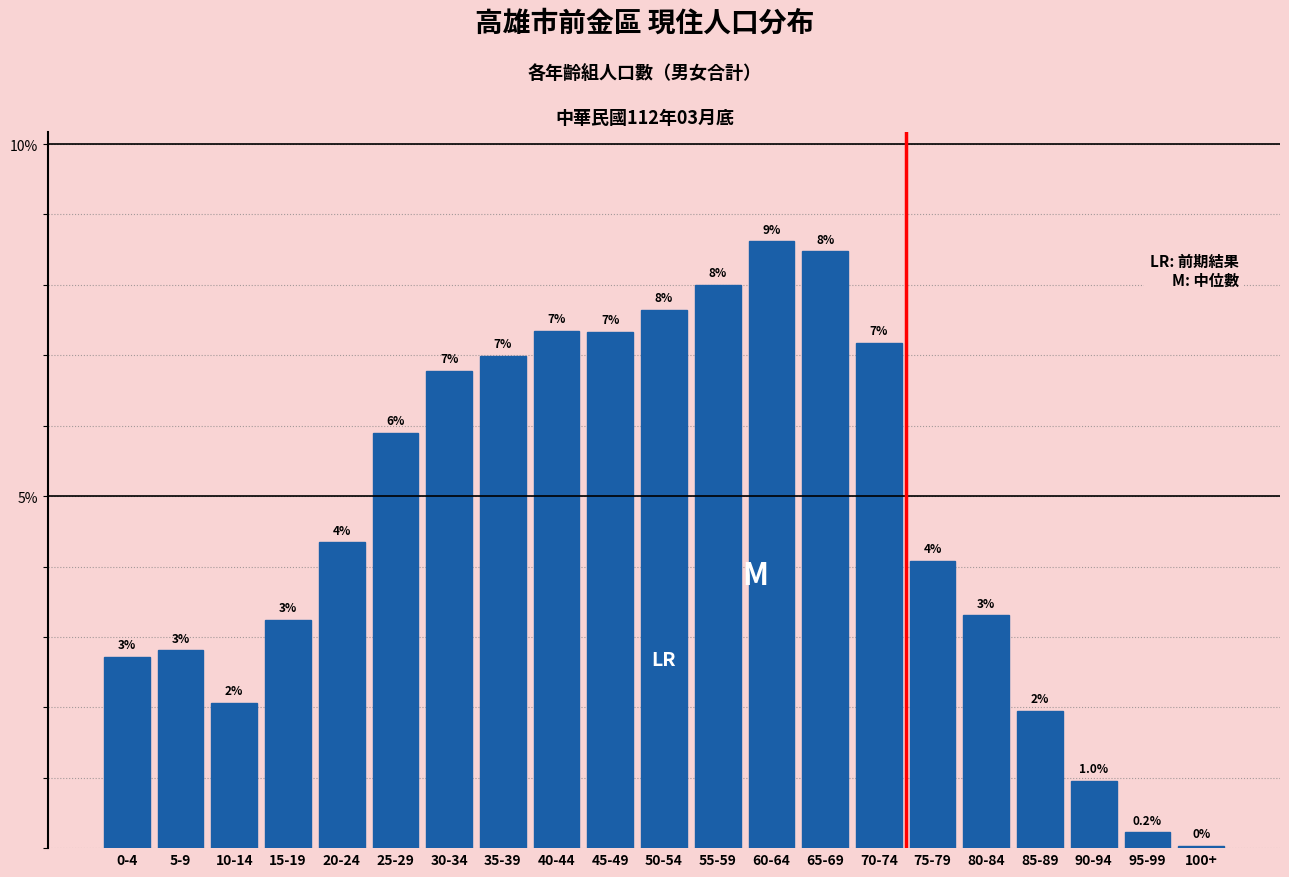

What value does the data have at 60-64?

8.6